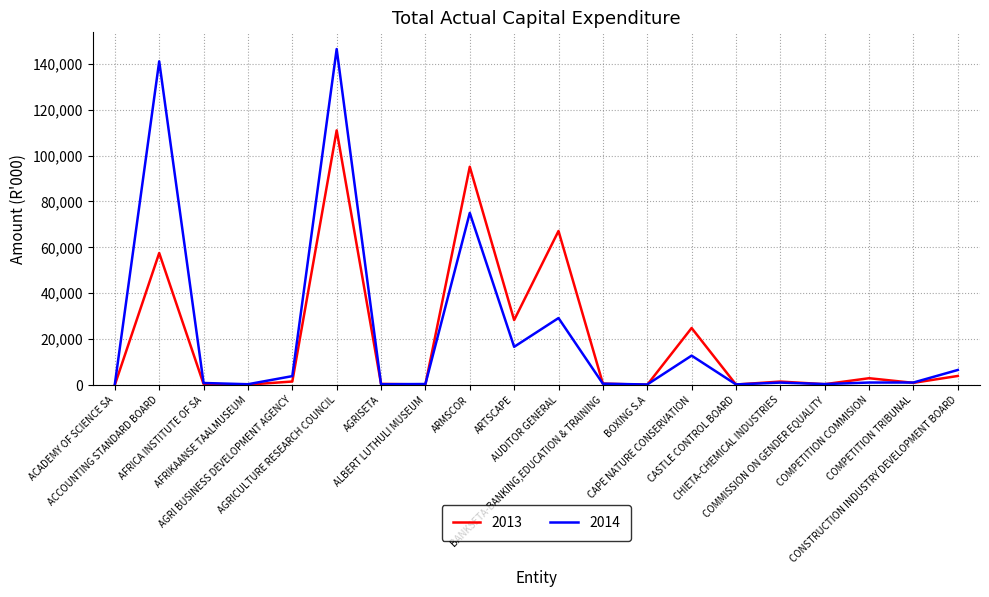

Rank the series by their maximum value, from lowest to highest.

2013, 2014